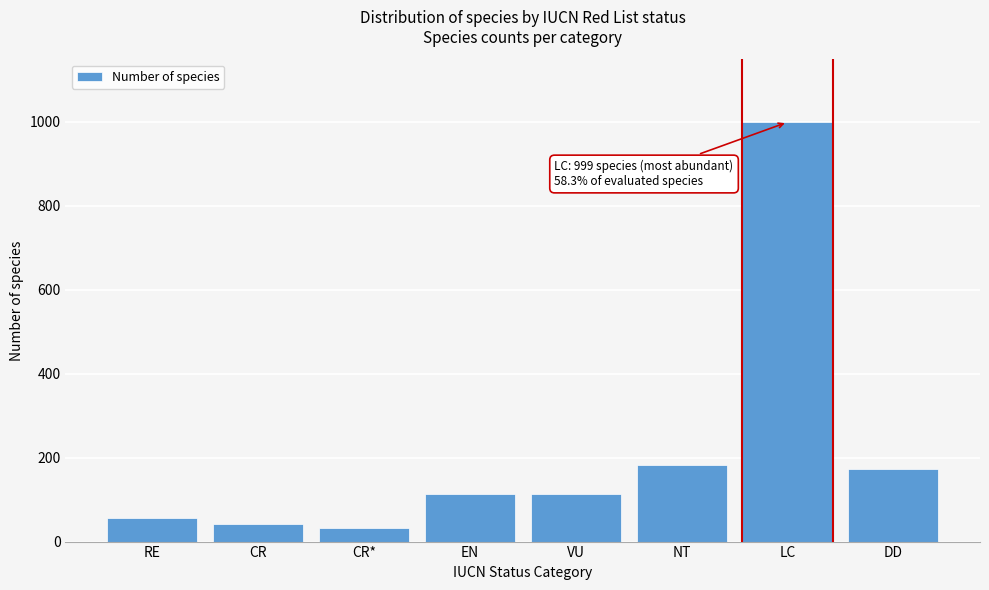

What is the label of the 6th bar from the left?

NT